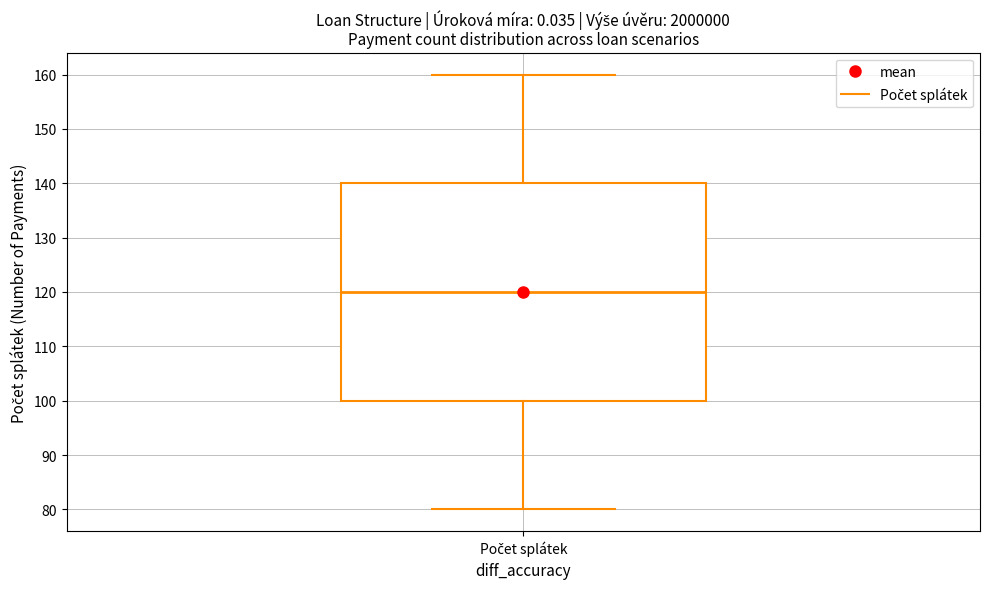

Read this box plot against the y-axis: the position of the median line, the range covered by the box, and the ends of both whiskers. The values are not printed on the chart, so give them approximately, as read against the axis.

median 120, box 100 to 140, whiskers 80 to 160